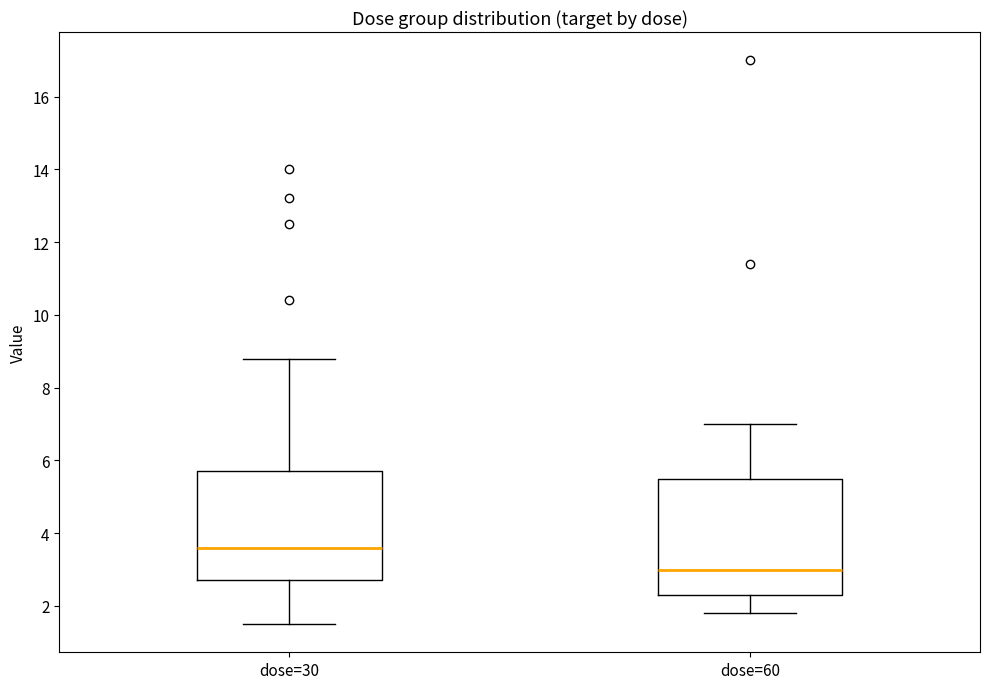

Which box's median line is the highest?

dose=30